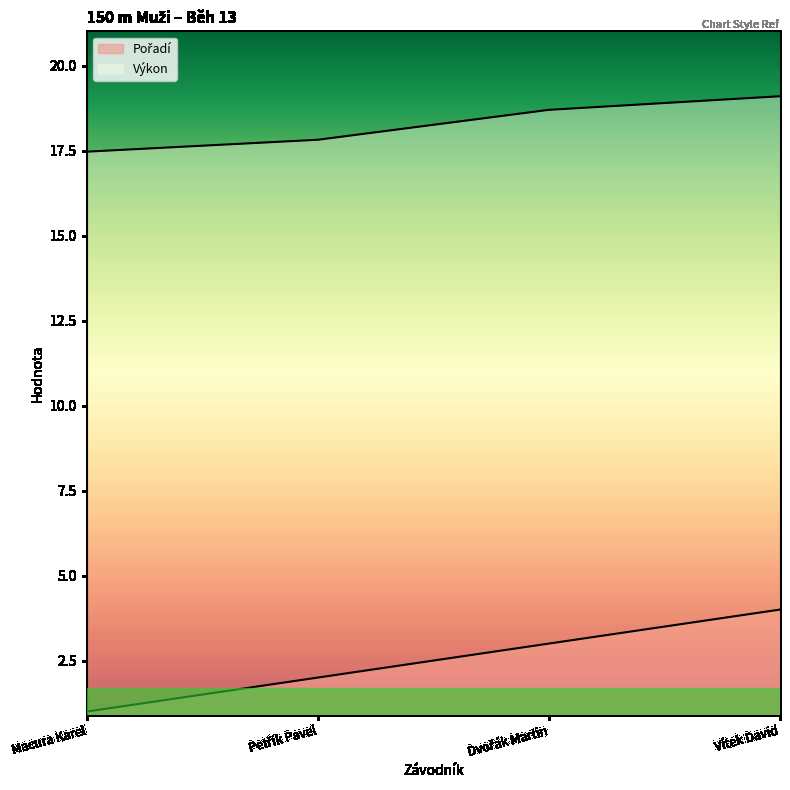

What is the total value across all series at Dvořák Martin?

21.7